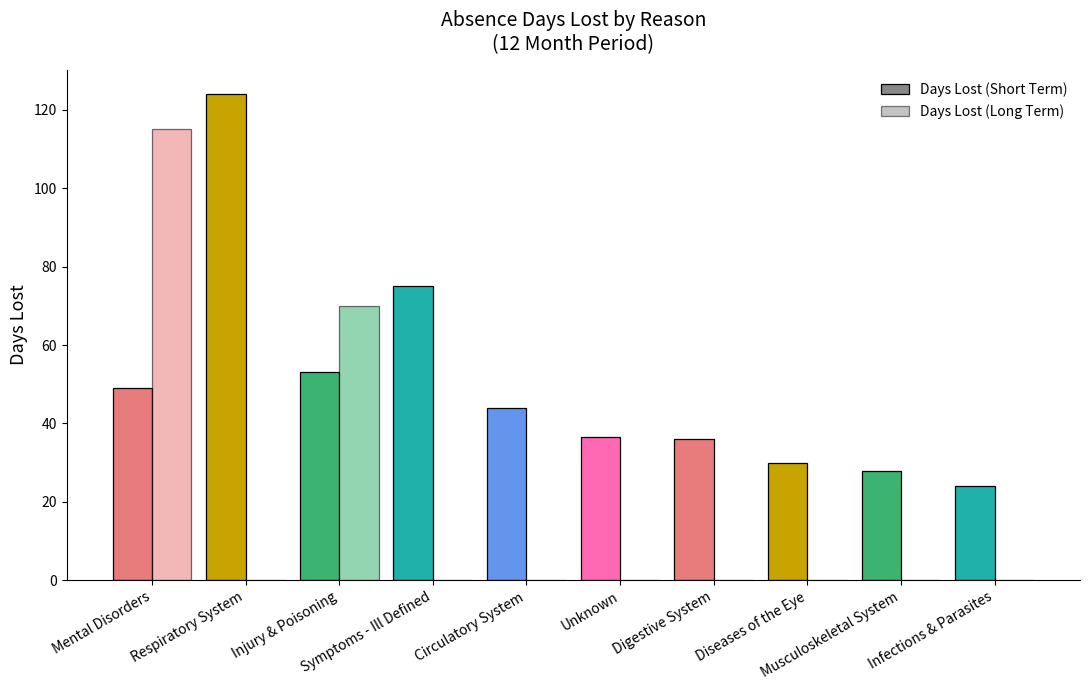

How many data points does each series have?

10